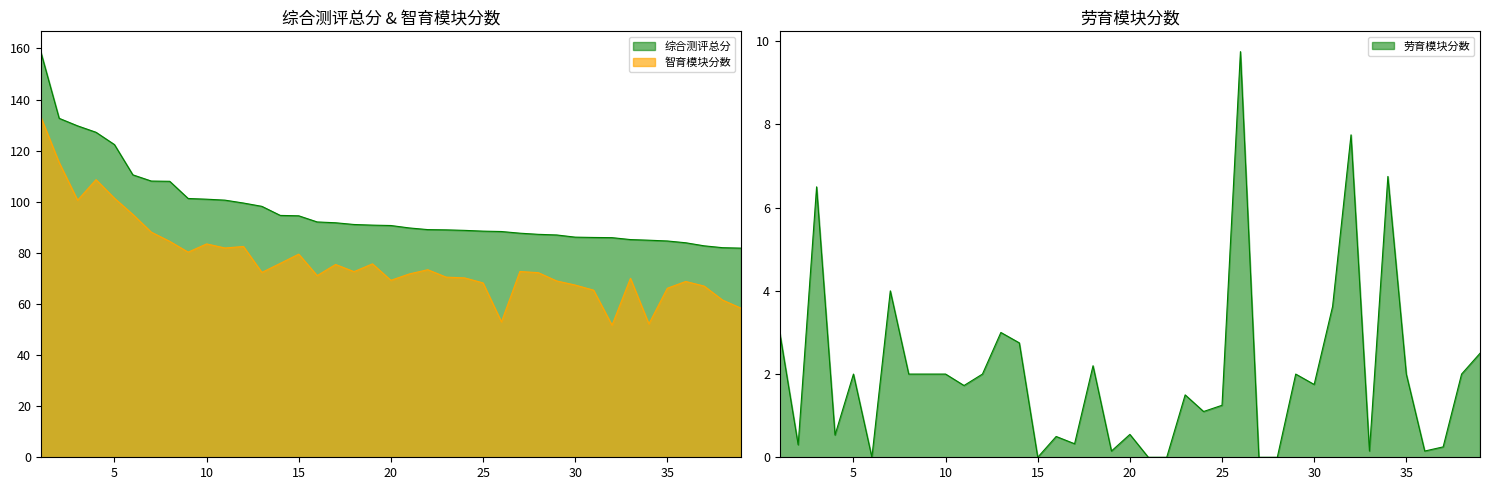

At which category is the sum across all series the highest?

1